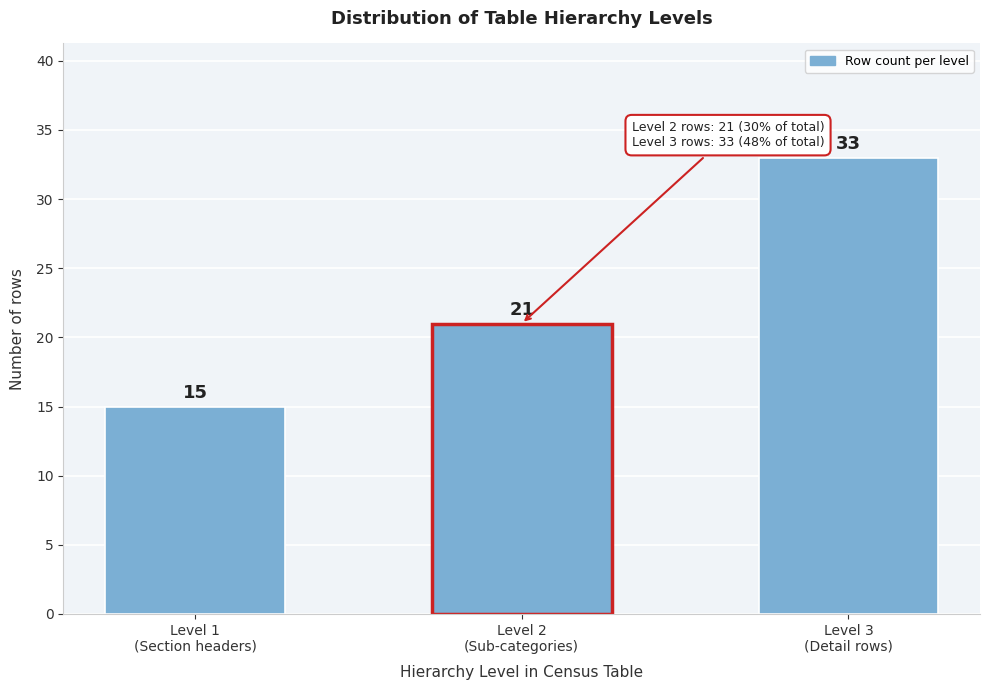

Reading right to left, list all the values displayed in this chart.

33	21	15